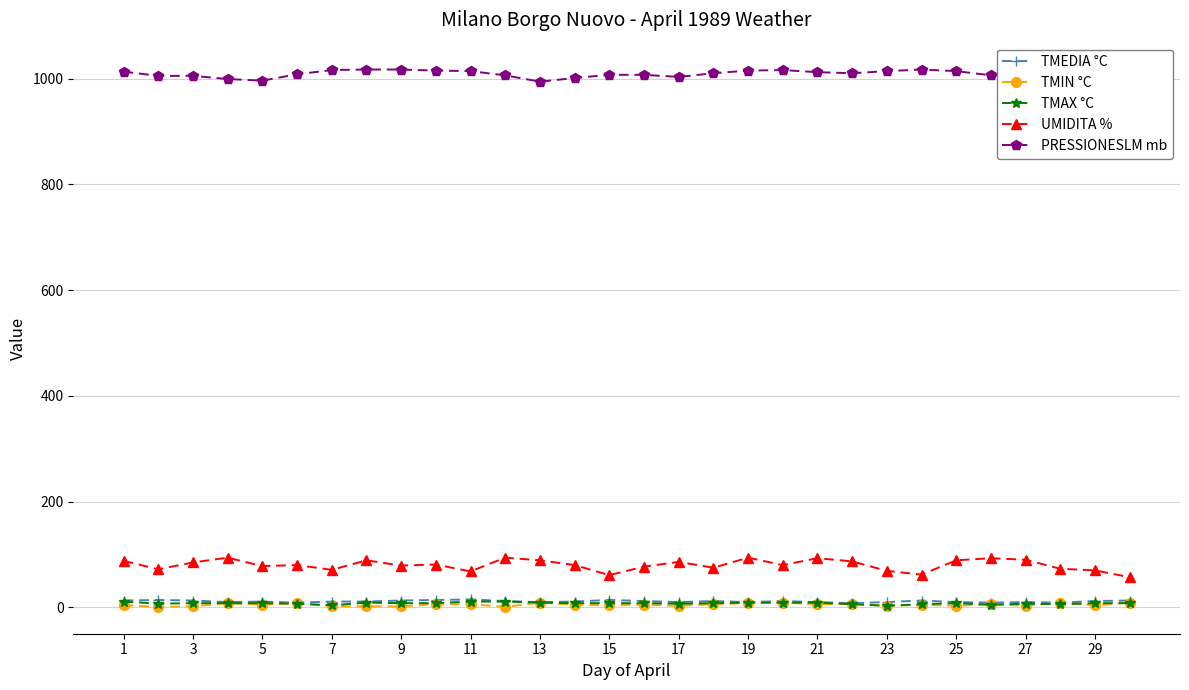

True or false: PRESSIONESLM mb has more than 1 points higher than both neighbors.

True